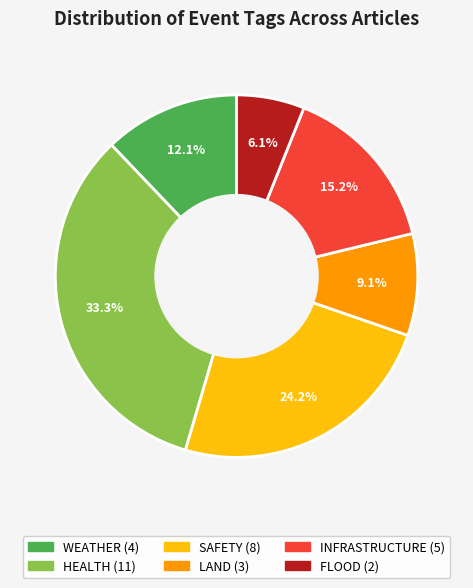

Rank the categories by value from lowest to highest.

FLOOD, LAND, WEATHER, INFRASTRUCTURE, SAFETY, HEALTH